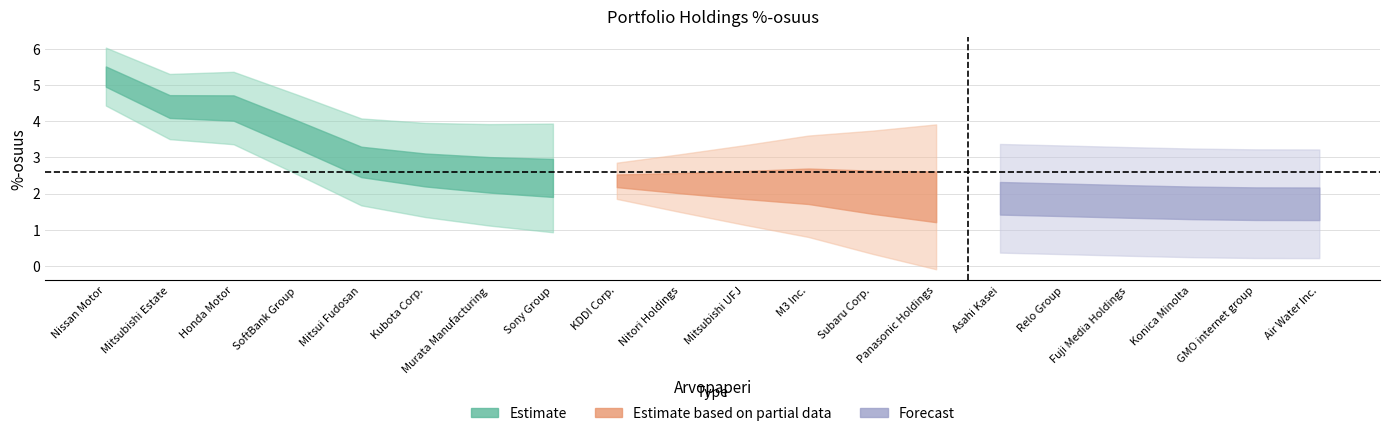

Is it true that the value at GMO internet group is 1.7?

True